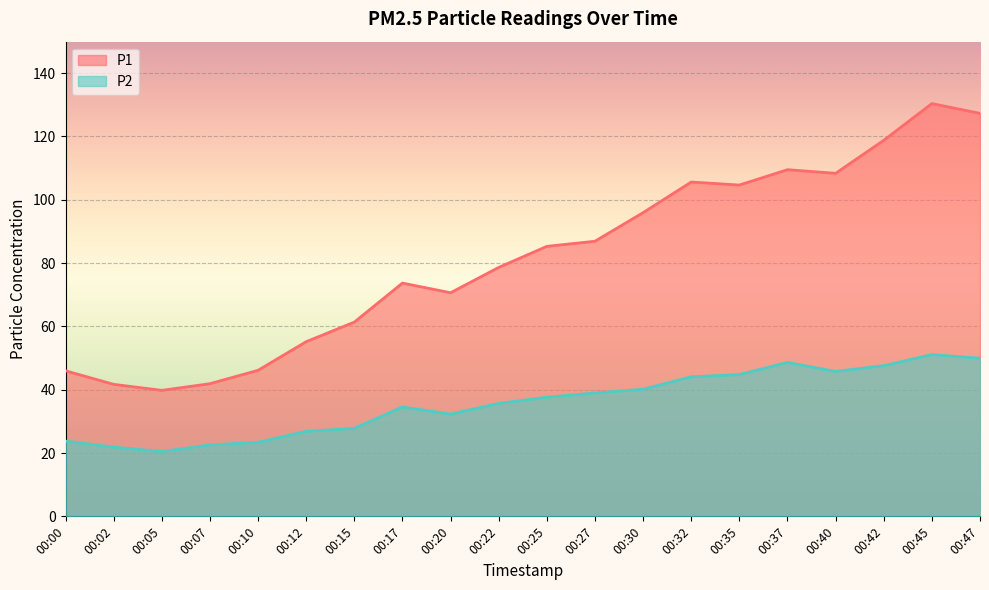

Which category has the lowest value across all series?

00:05